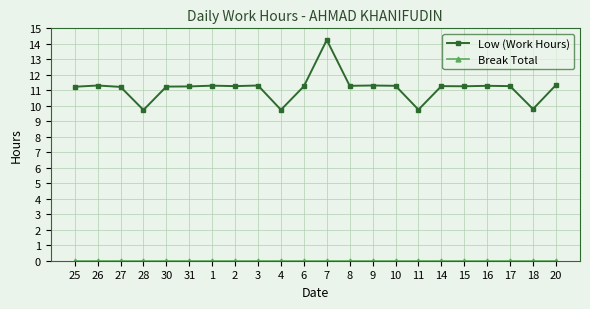

Between 7 and 8, which series saw the biggest shift?

Low (Work Hours)